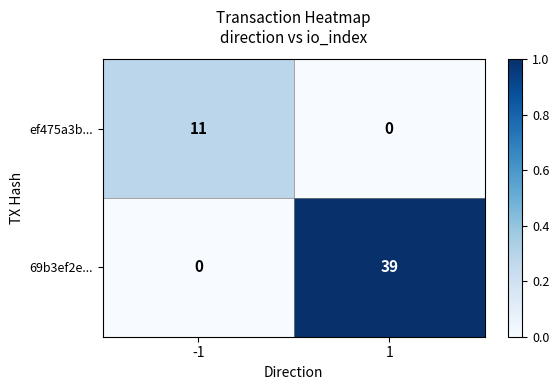

Is it true that ef475a3b... equals 0 at 1?

True